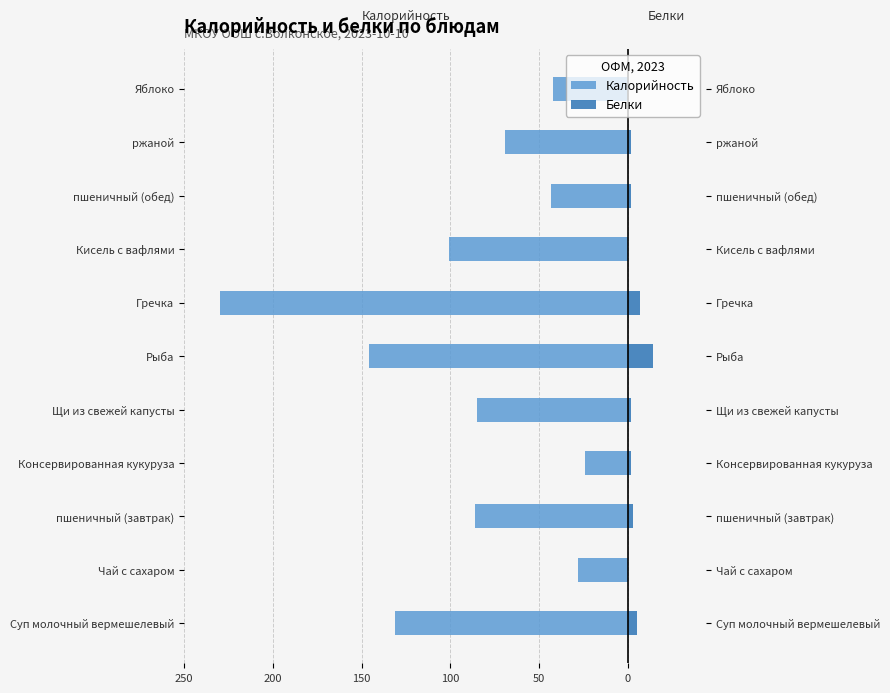

The value of Калорийность at пшеничный (обед) is -43. True or false?

True